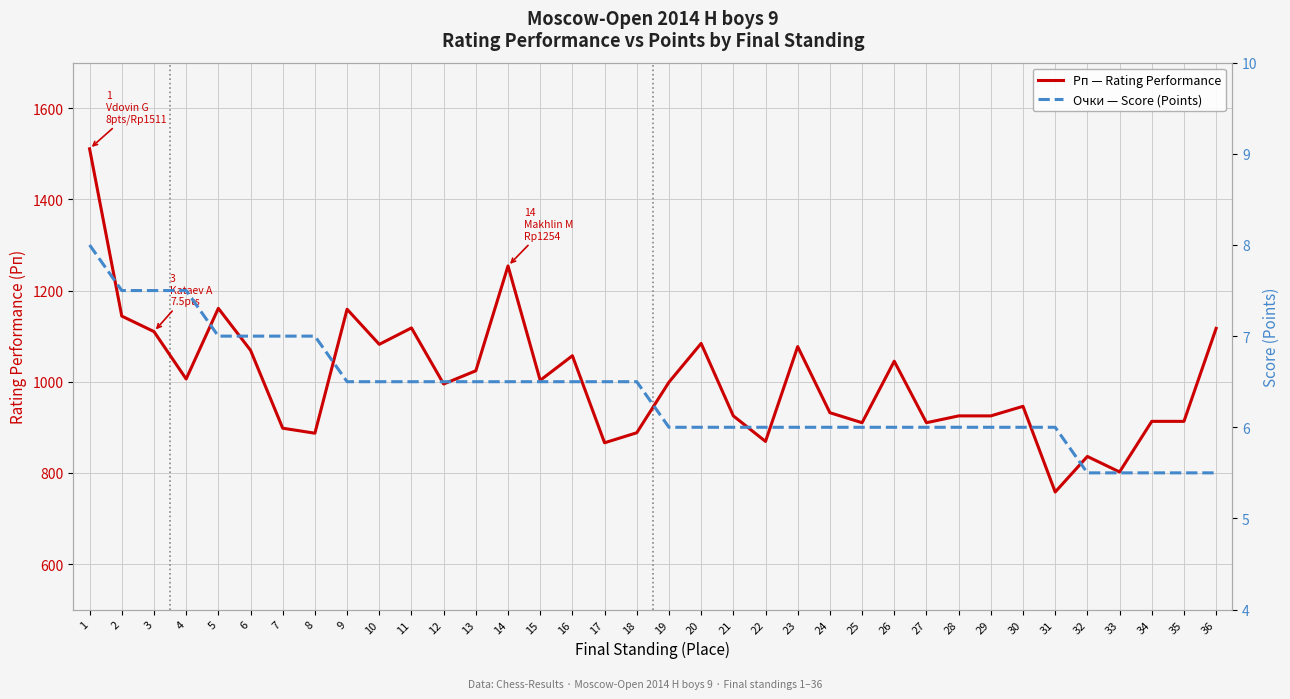

At which label does Рп — Rating Performance first exceed 999?

1